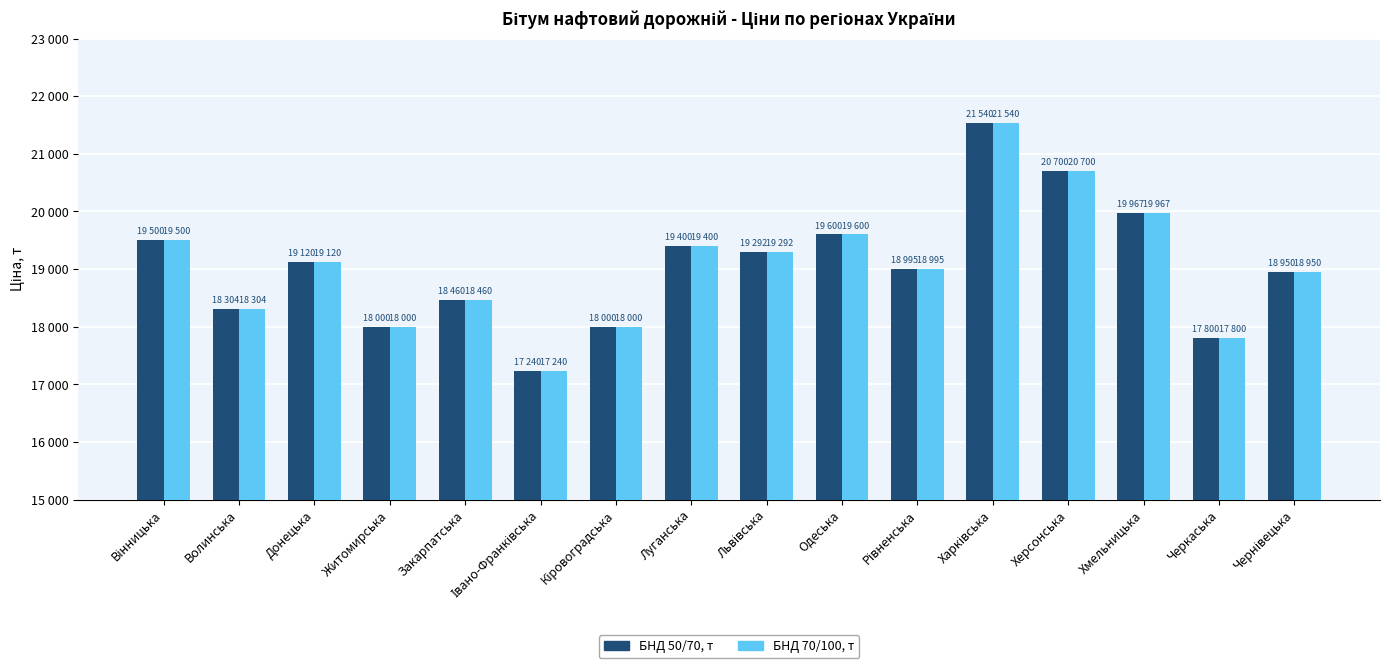

What is the difference between the БНД 70/100, т values at Львівська and Донецька?

172.0